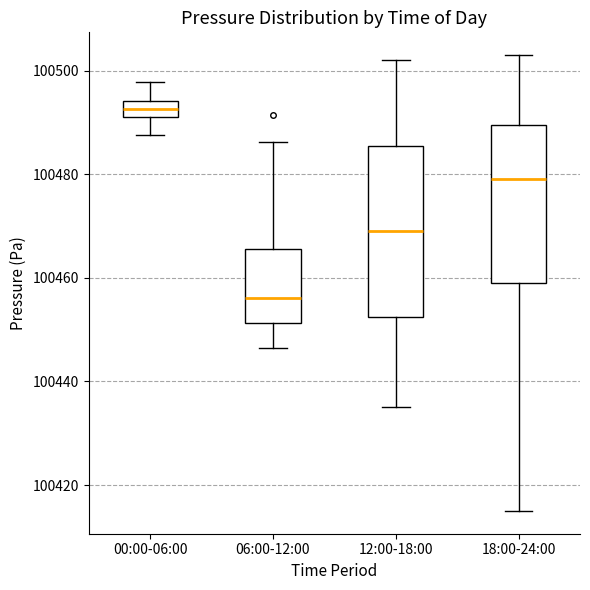

Which box's median line is the lowest?

06:00-12:00